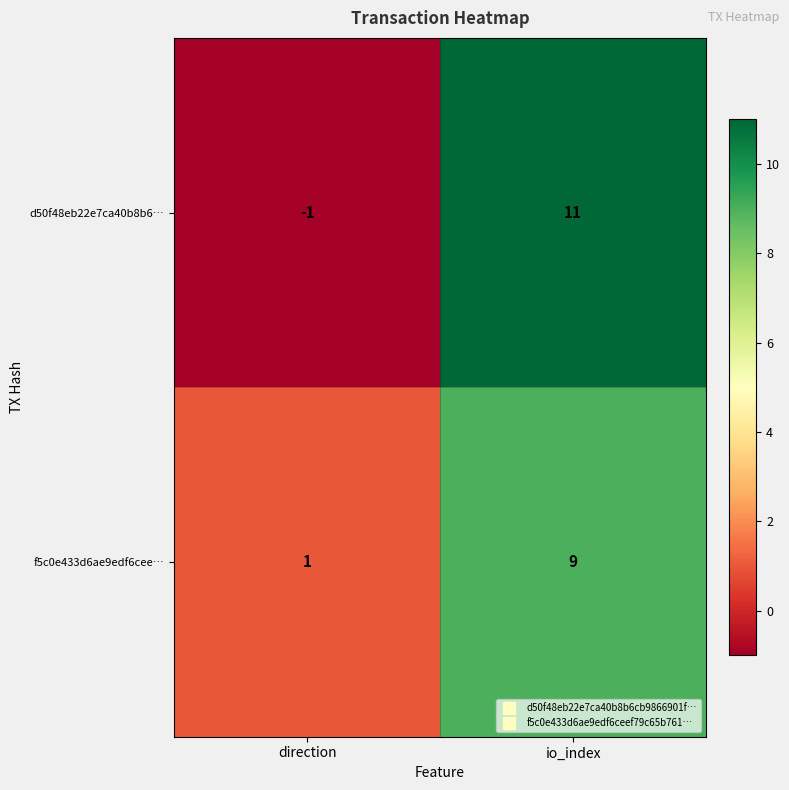

What is the spread (max minus min) of values at io_index?

2